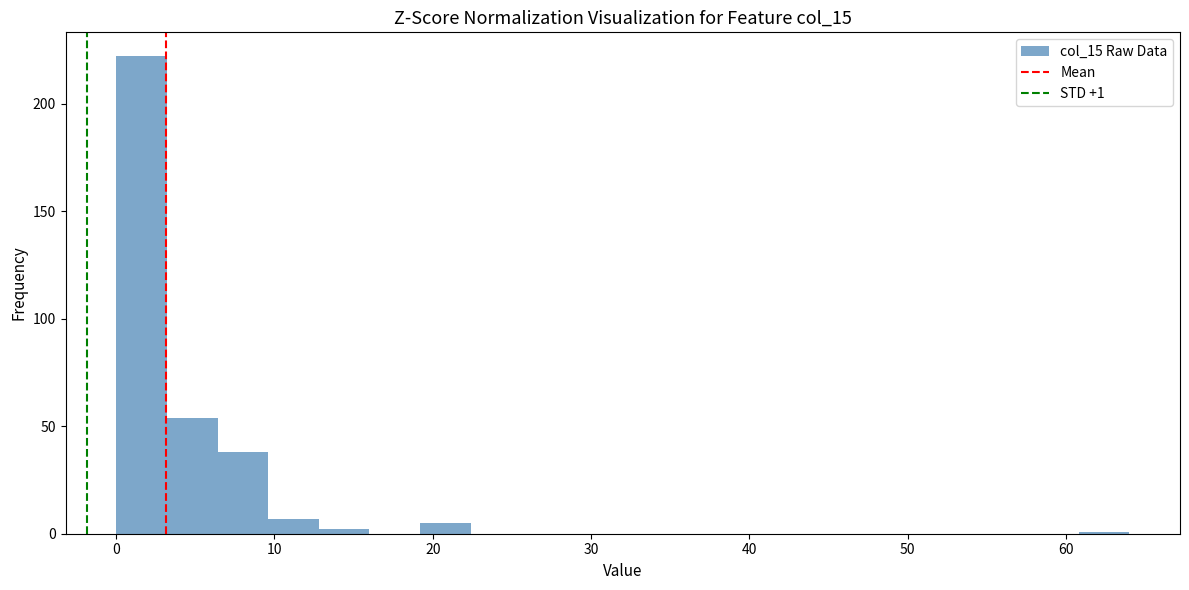

Around what value on the x-axis is the tallest bar? Give the approximate position of its centre, as read against the axis.

2